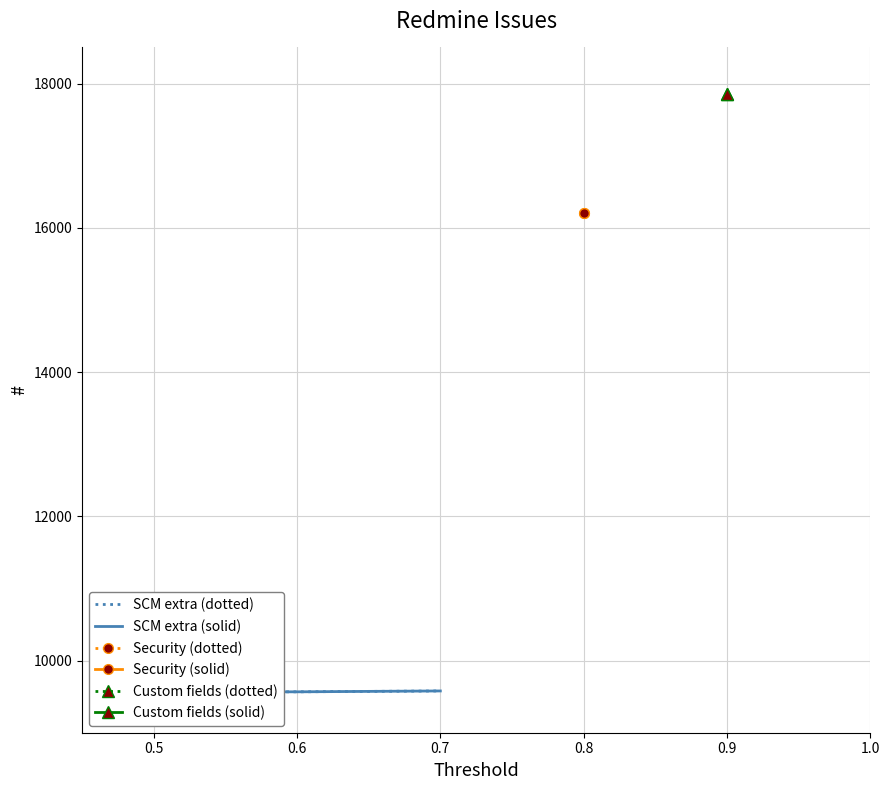

Between 0.5 and 0.7, which series saw the biggest shift?

SCM extra (dotted)